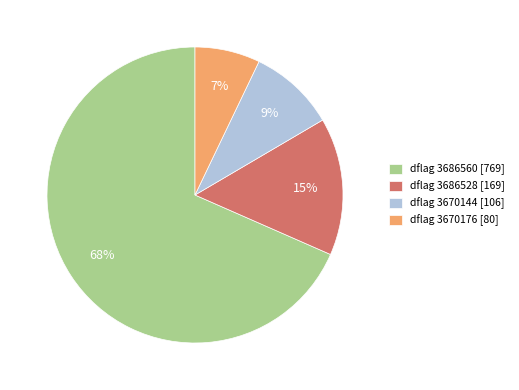

Which category has the biggest portion of the pie?

dflag 3686560 [769]